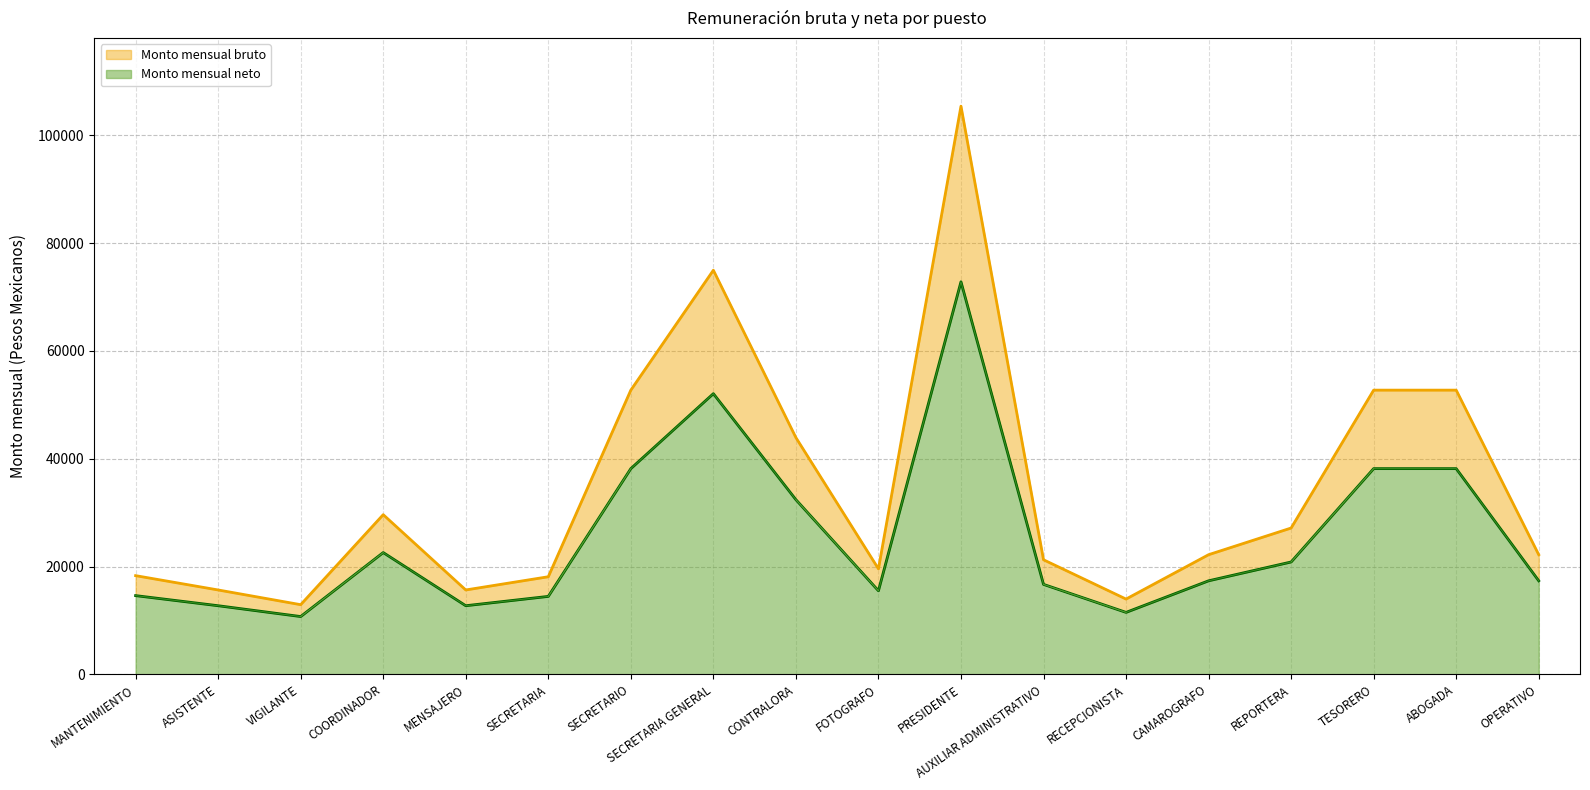

True or false: Monto mensual bruto has a value of 11124.9 at OPERATIVO.

False